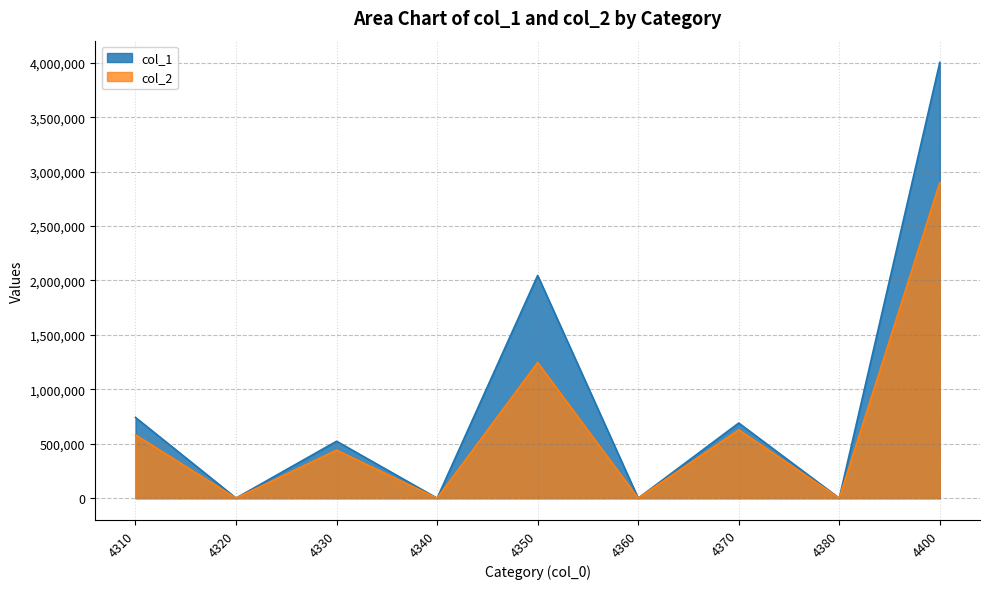

Reading left to right, what are all the values shown in this chart?

col_1: 4310=741724	4320=1086	4330=523238	4340=0	4350=2046354	4360=110	4370=690375	4380=0	4400=4002887
col_2: 4310=582333	4320=816	4330=441665	4340=0	4350=1246250	4360=0	4370=627781	4380=0	4400=2898845